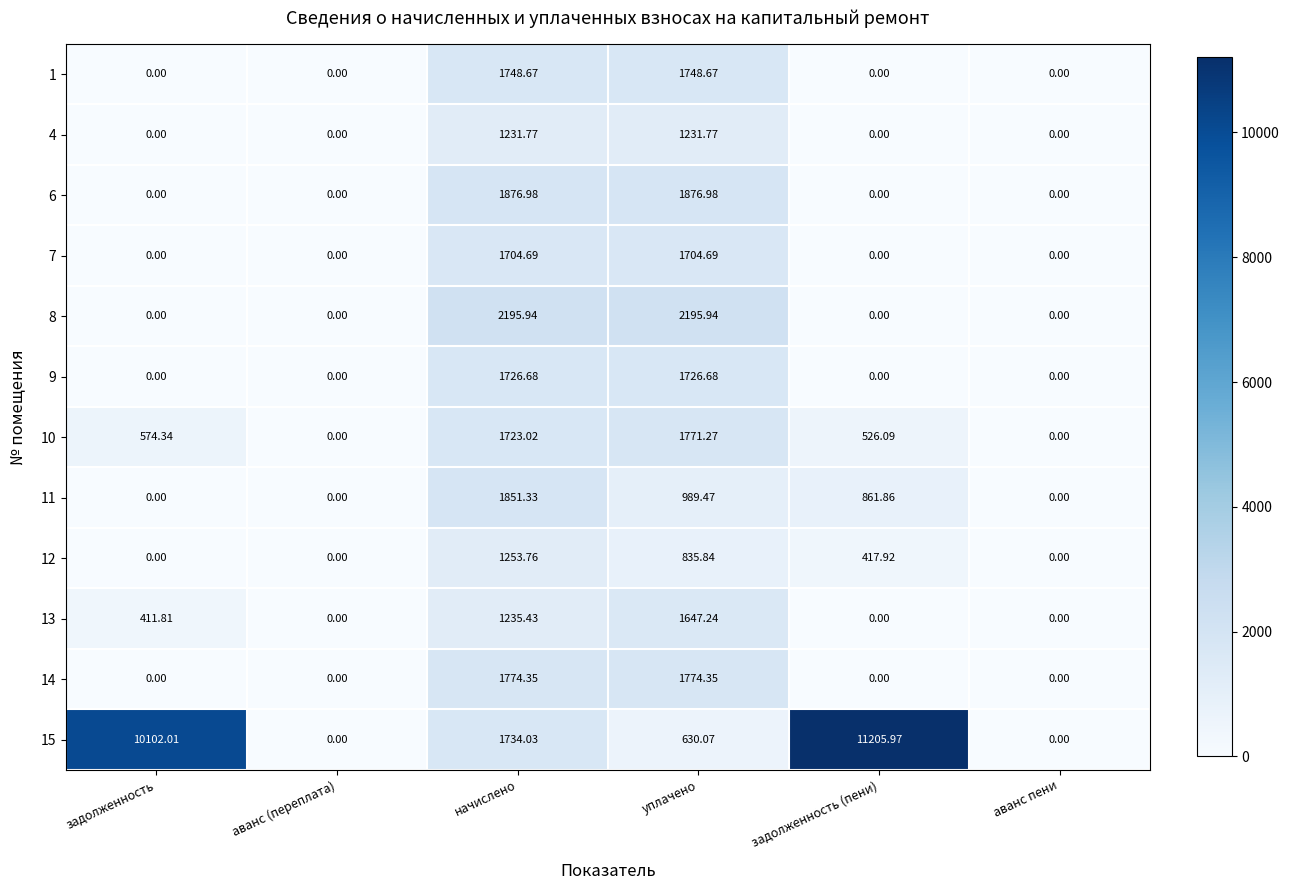

Is the value of 15 at задолженность (пени) greater than the value of 8 at аванс (переплата)?

Yes